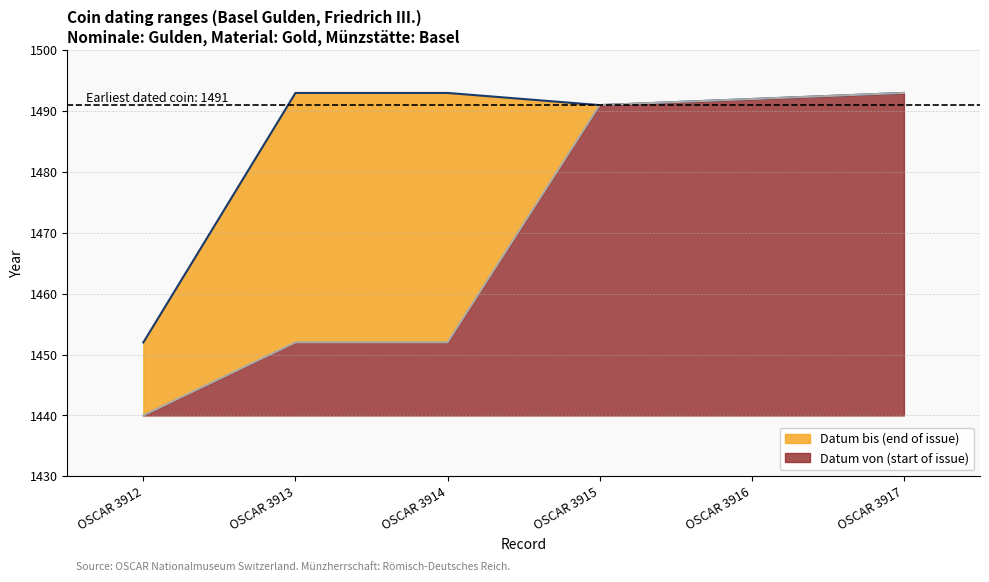

Between OSCAR 3913 and OSCAR 3916, which series saw the biggest shift?

Datum von